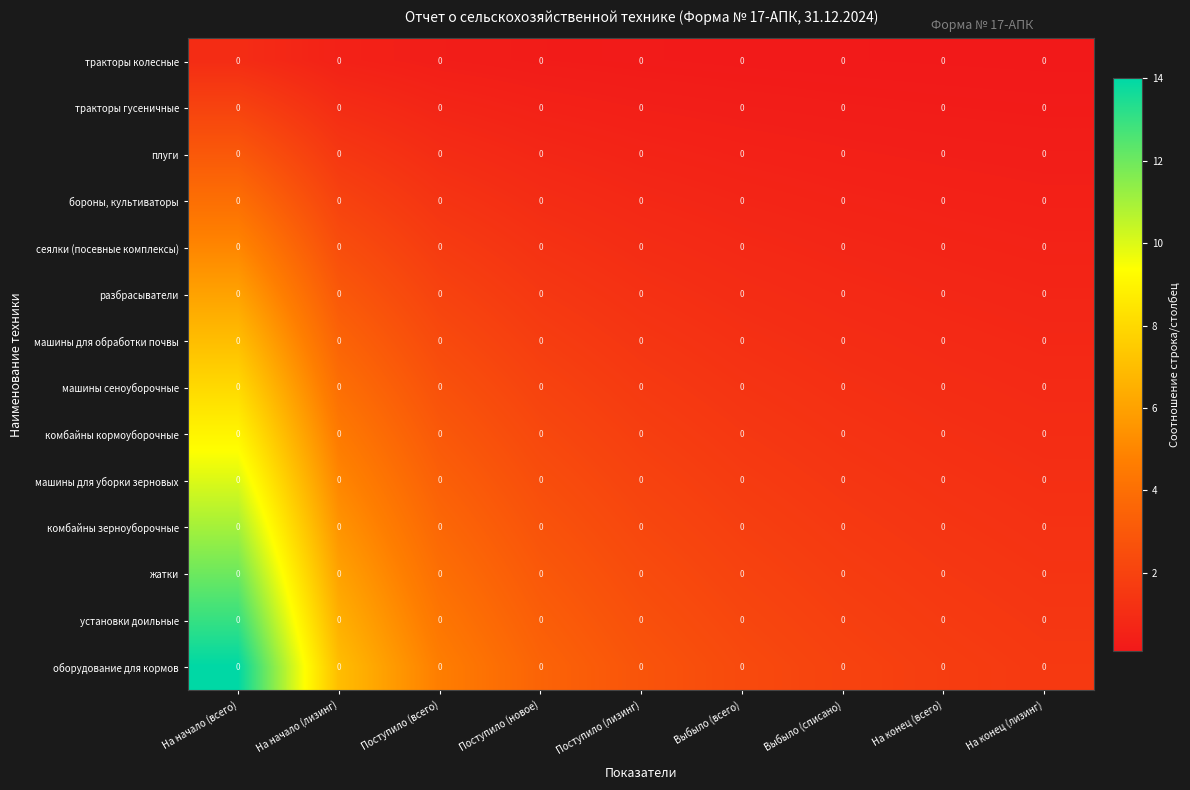

The бороны, культиваторы series shows 0.3 at Выбыло (всего). True or false?

False